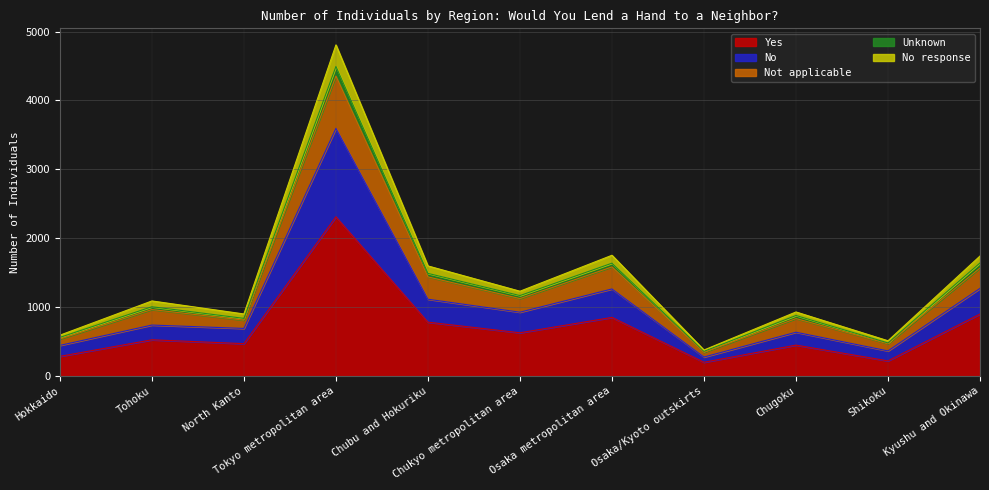

What is the smallest value displayed?

200